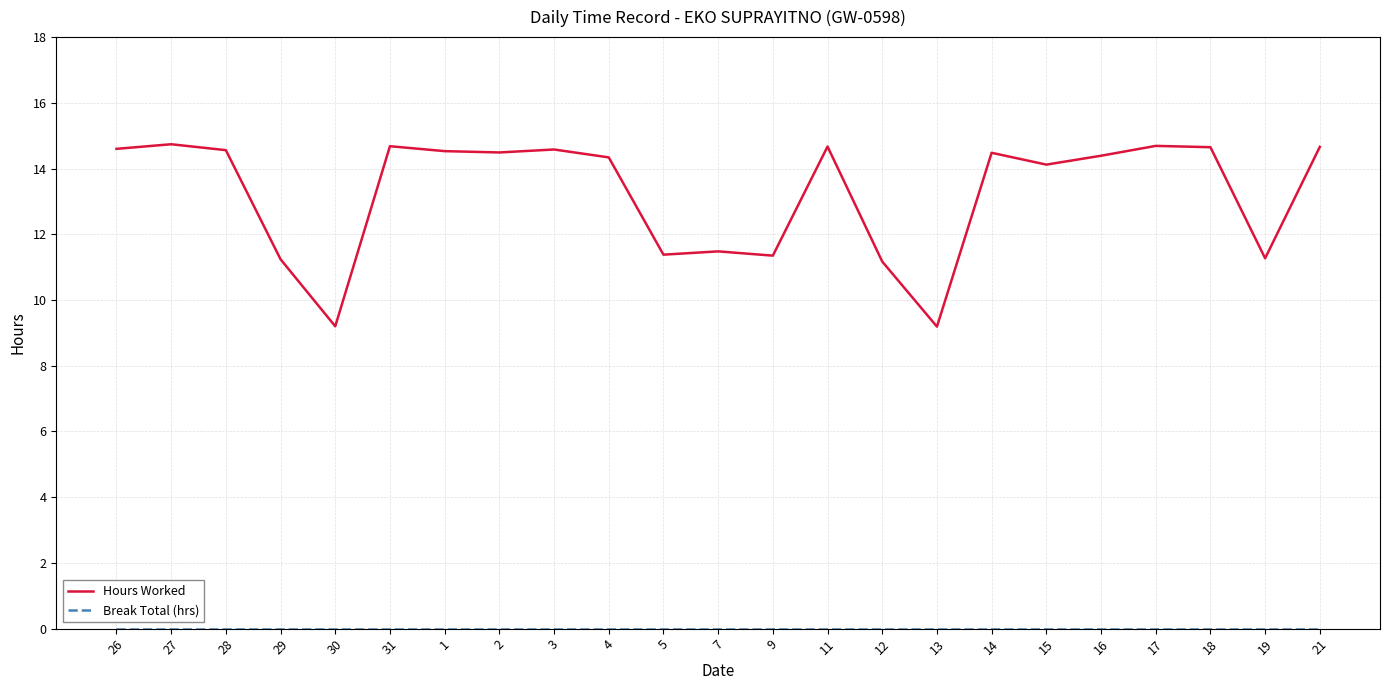

What is the total value across all series at 7?

11.5